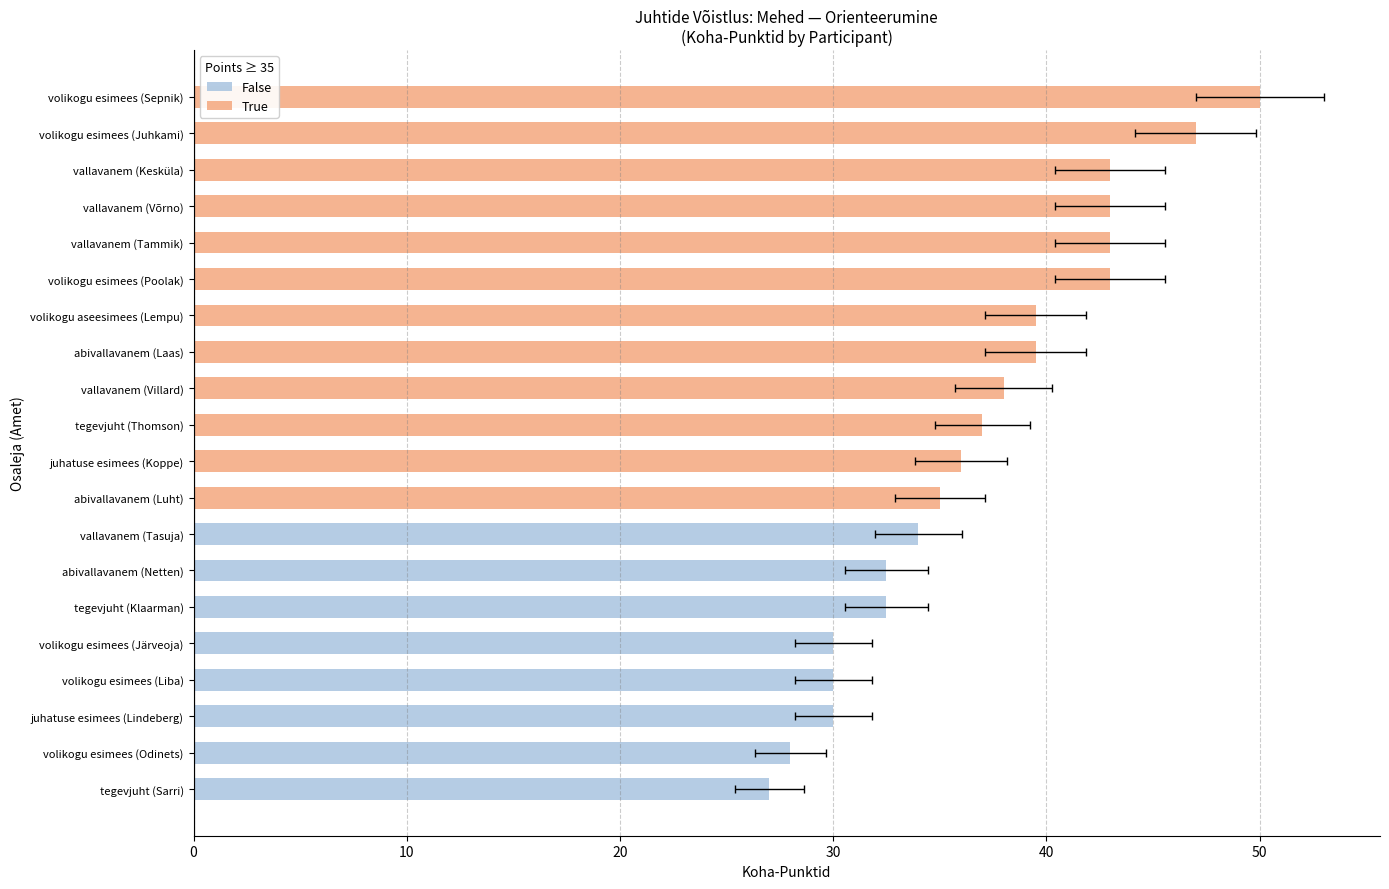

What is the difference between the maximum and minimum values in the KOHA-PUNKTID series?

23.0